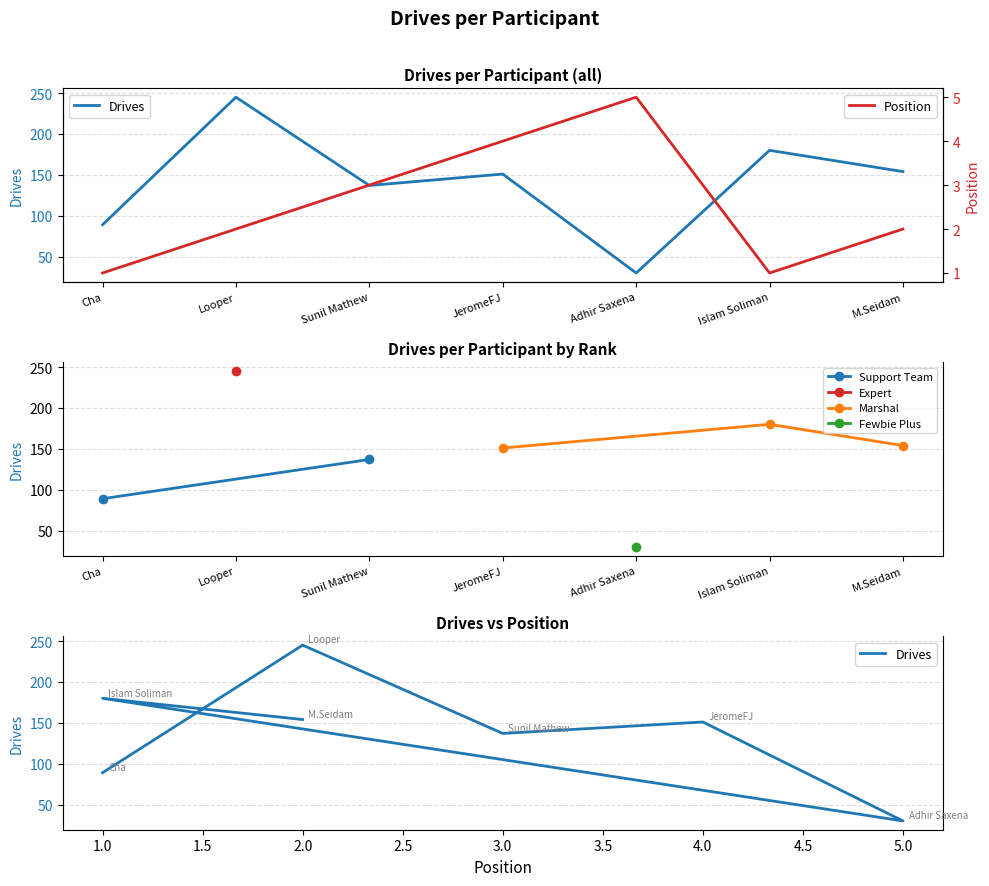

The chart shows a value of 233 at M.Seidam. True or false?

False